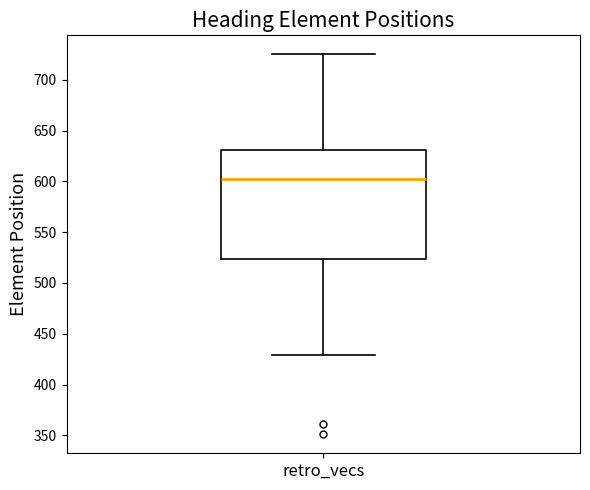

Transcribe this box plot: give where the median line is, the range the box spans, and where the two whiskers end, as read against the y-axis. The values are not printed on the chart, so give them approximately, as read against the axis.

median 605, box 525 to 630, whiskers 430 to 725